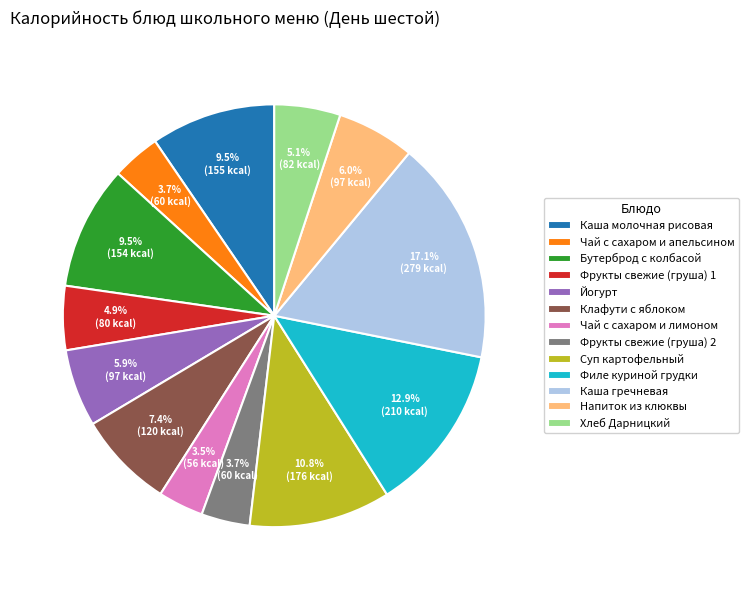

To the nearest percent, what portion does Хлеб Дарницкий represent?

5%